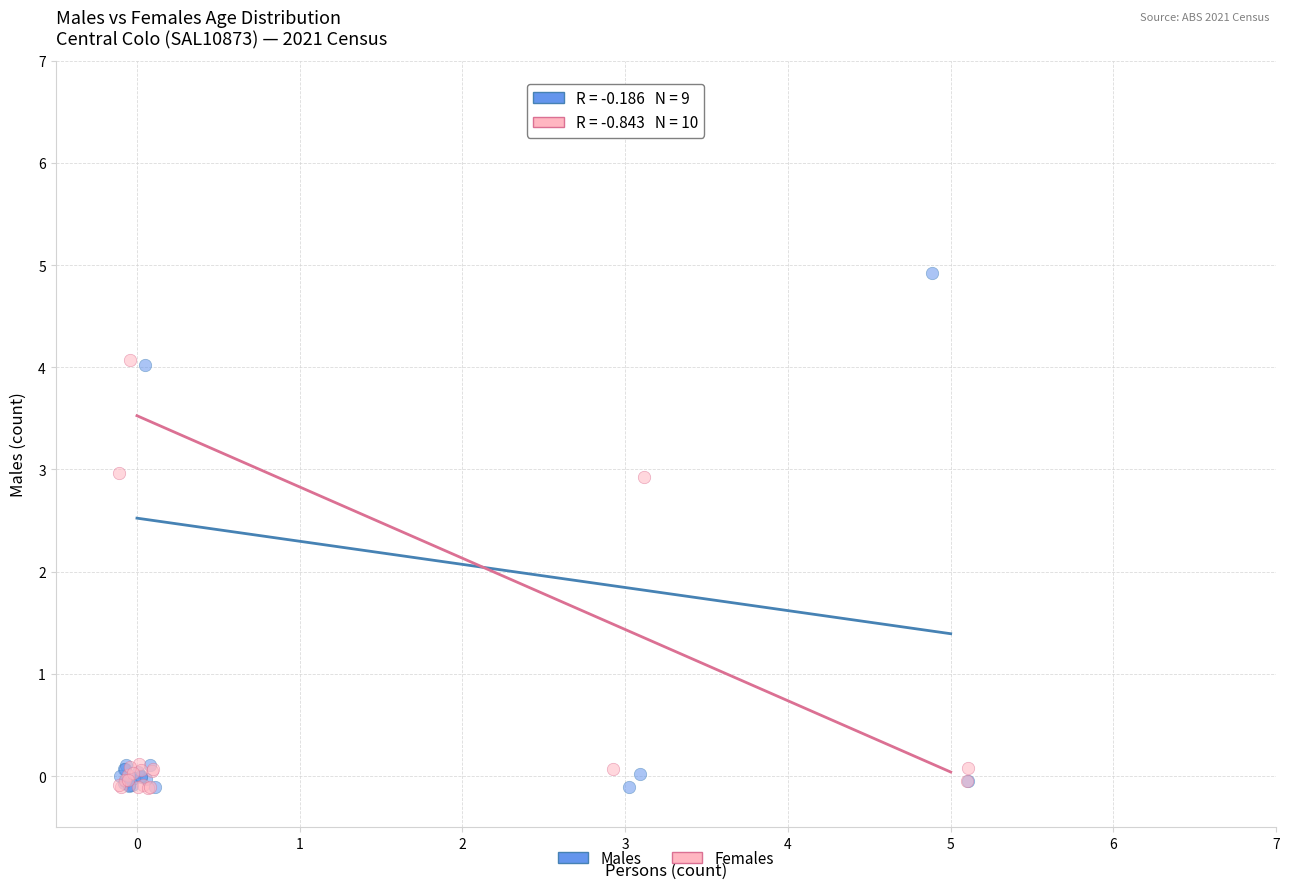

Which series contains the highest Y value?

Males